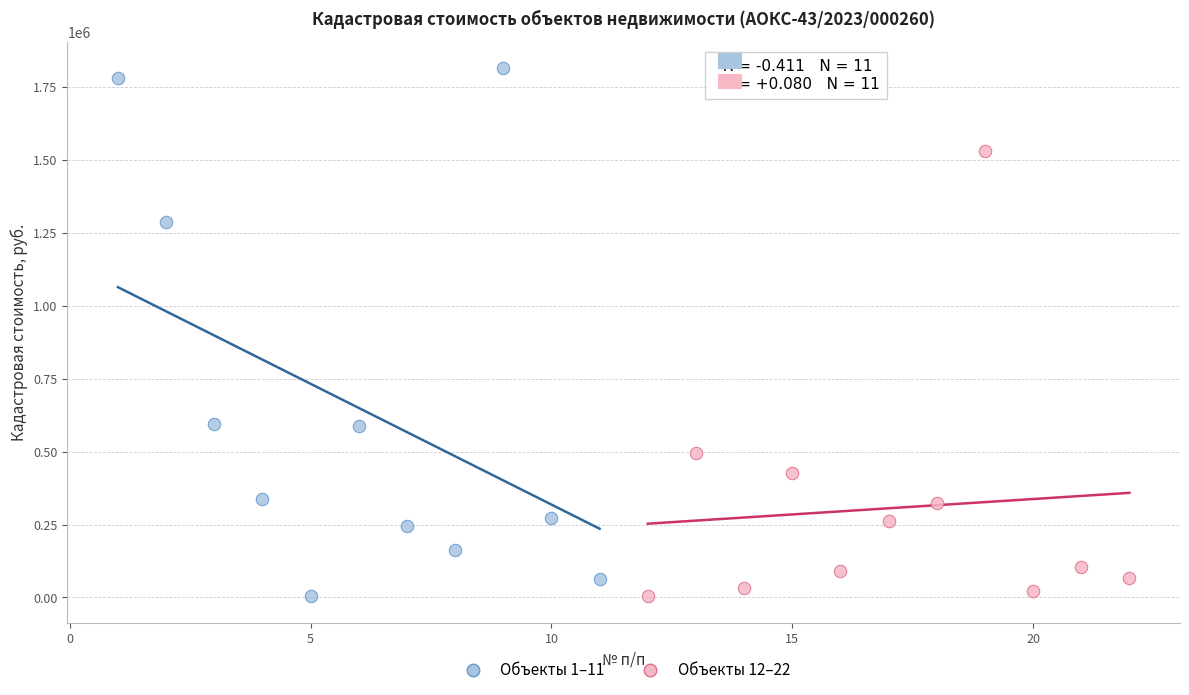

What are all the series names shown in the legend?

Объекты 1–11, Объекты 12–22